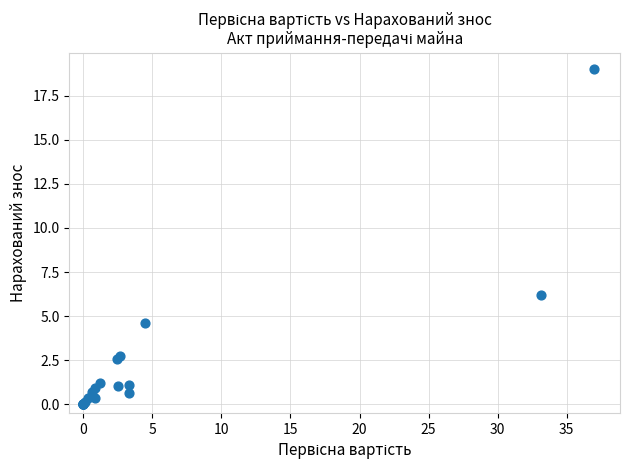

What Y value in the scatter plot is closest to 9?

6.2